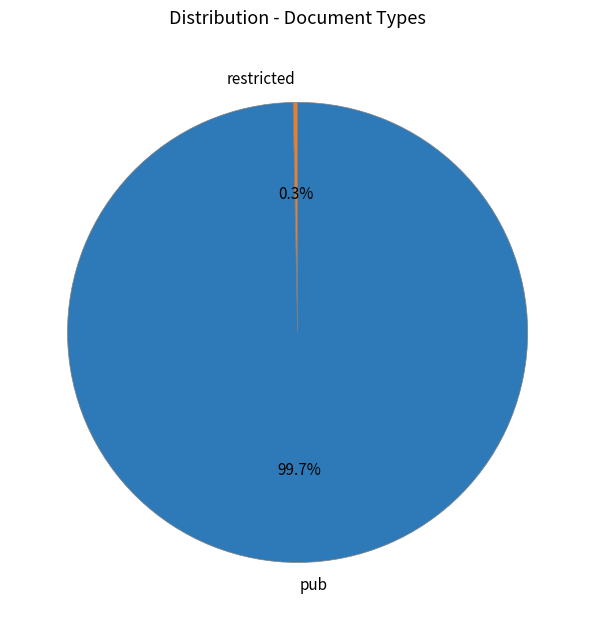

Does pub represent more than half of the total?

Yes